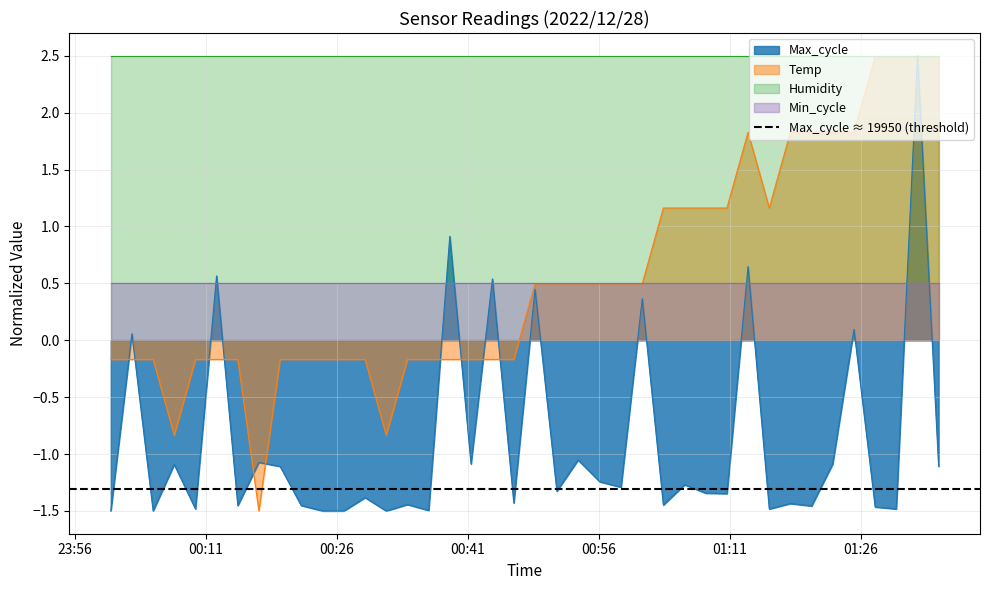

Which category has the highest value in the Temp series?

2022/12/28 01:27:40